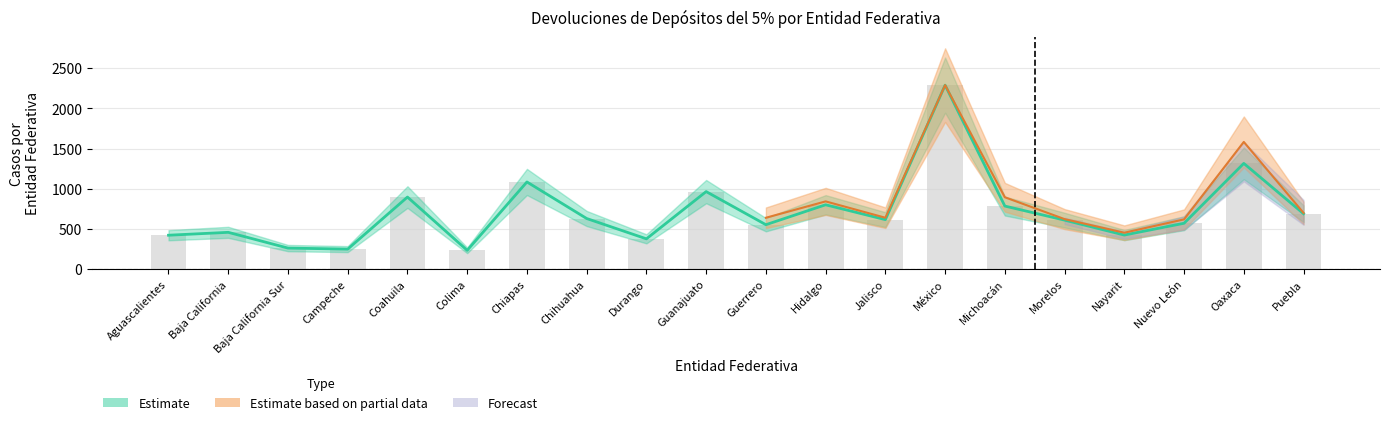

At which label does Casos reach its peak?

México